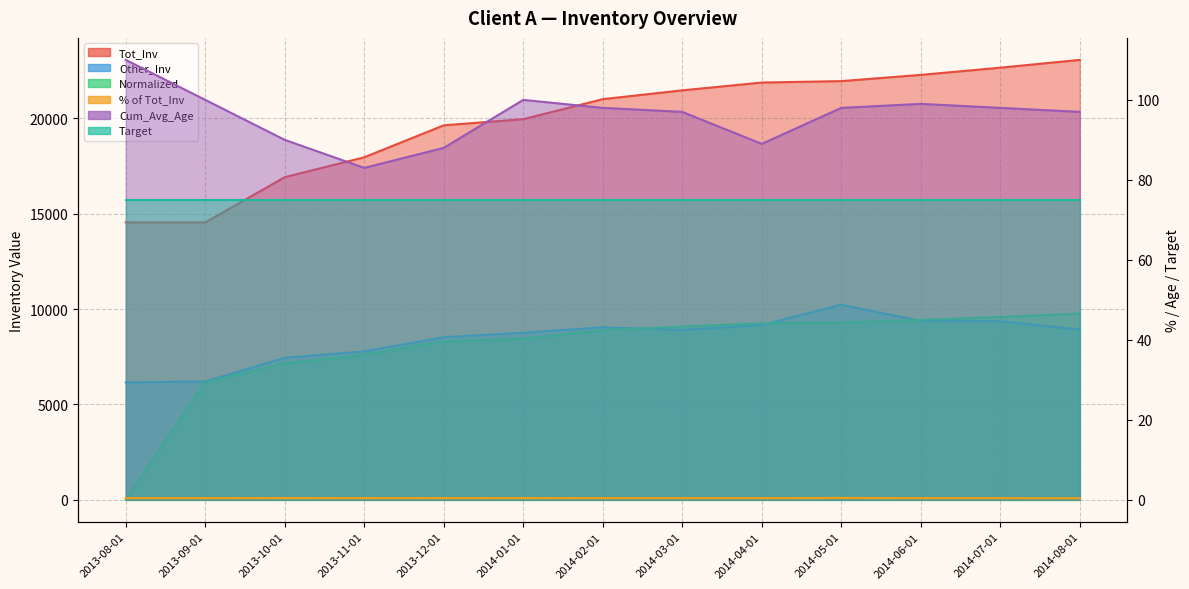

What is the label of the 7th point from the right?

2014-02-01